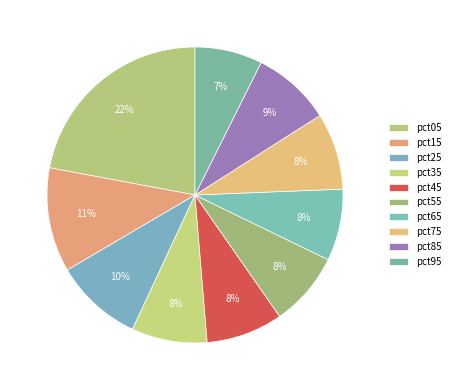

How many slices are in this pie chart?

10